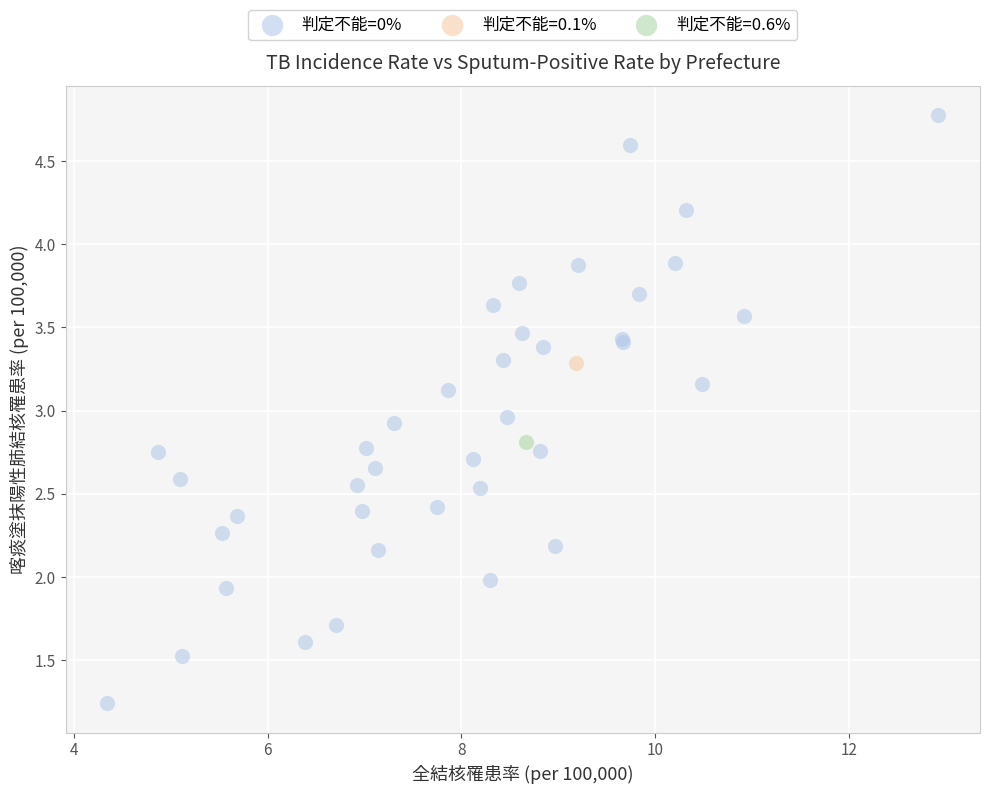

What are all the series names shown in the legend?

判定不能=0%, 判定不能=0.1%, 判定不能=0.6%